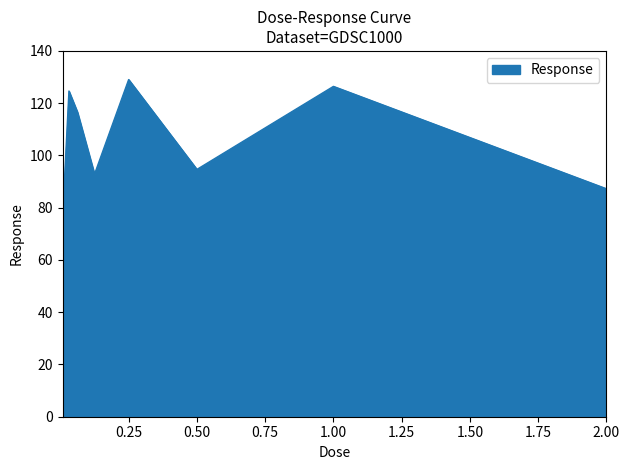

What is the smallest value displayed?

81.2